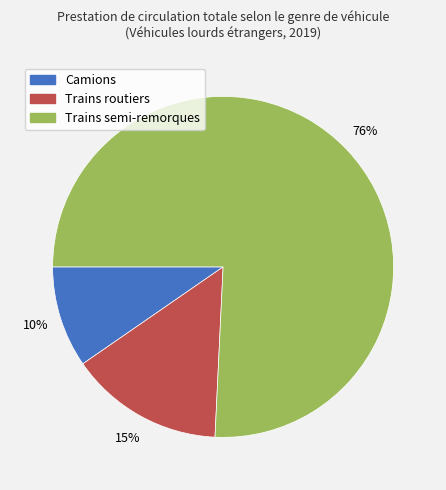

Combined, do Trains routiers and Camions account for over 50%?

No